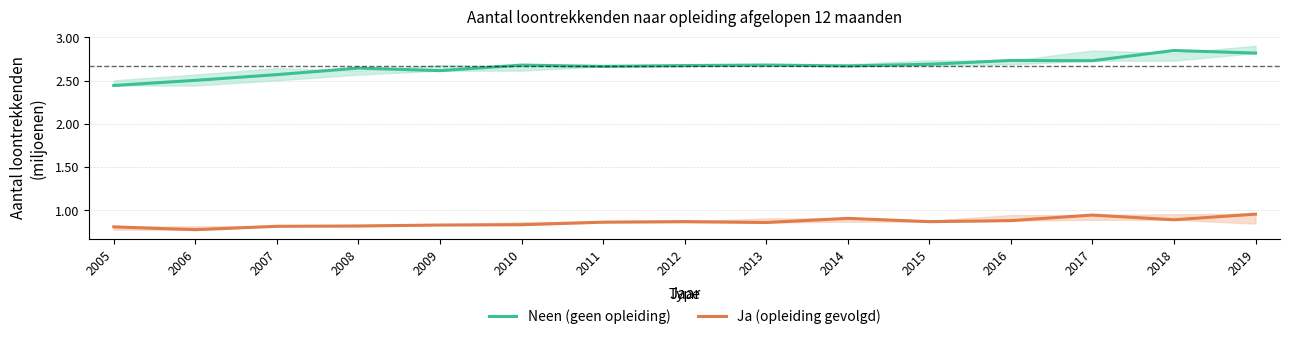

How many lines are shown in the chart?

2